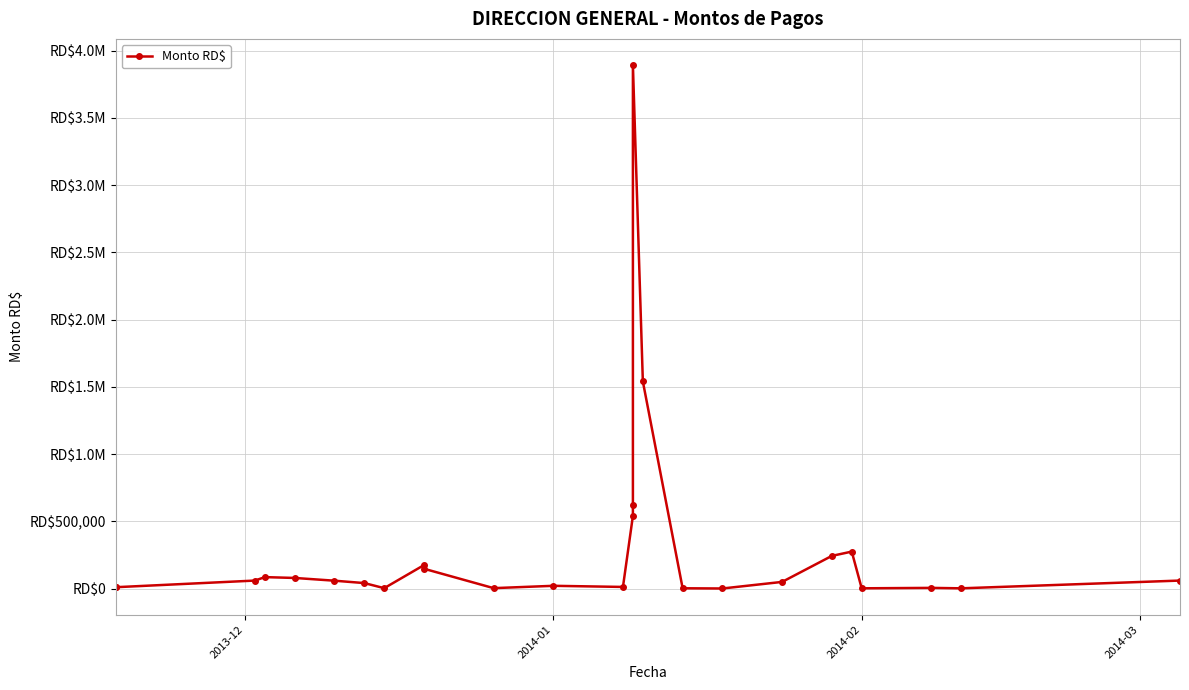

How many interior local peaks (higher than both neighbors) does the data have?

6